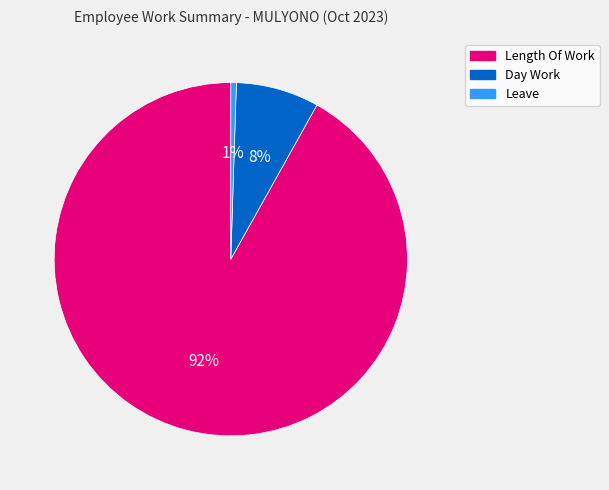

Is there a majority slice in this chart?

Yes